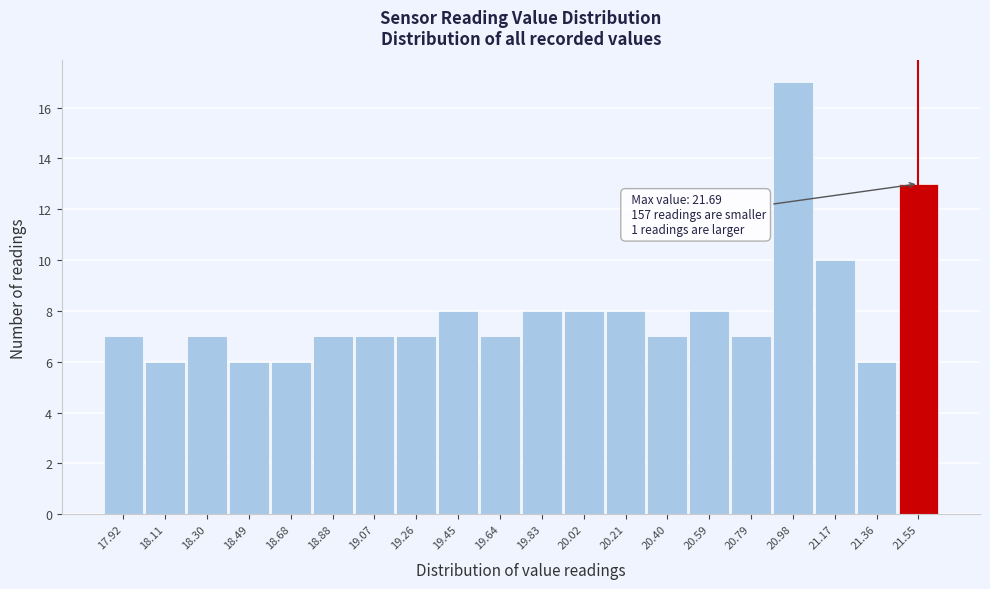

Reading left to right, list all the values displayed in this chart.

7	6	7	6	6	7	7	7	8	7	8	8	8	7	8	7	17	10	6	13